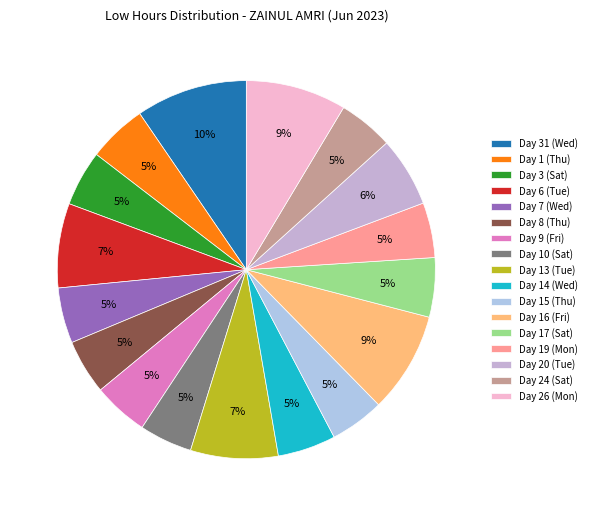

What is the largest slice in the pie chart?

Day 31 (Wed)